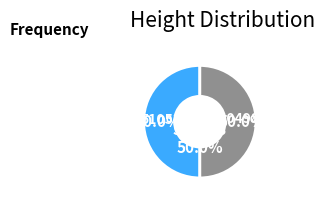

What percentage is the 510538 slice, to the nearest percent?

50%